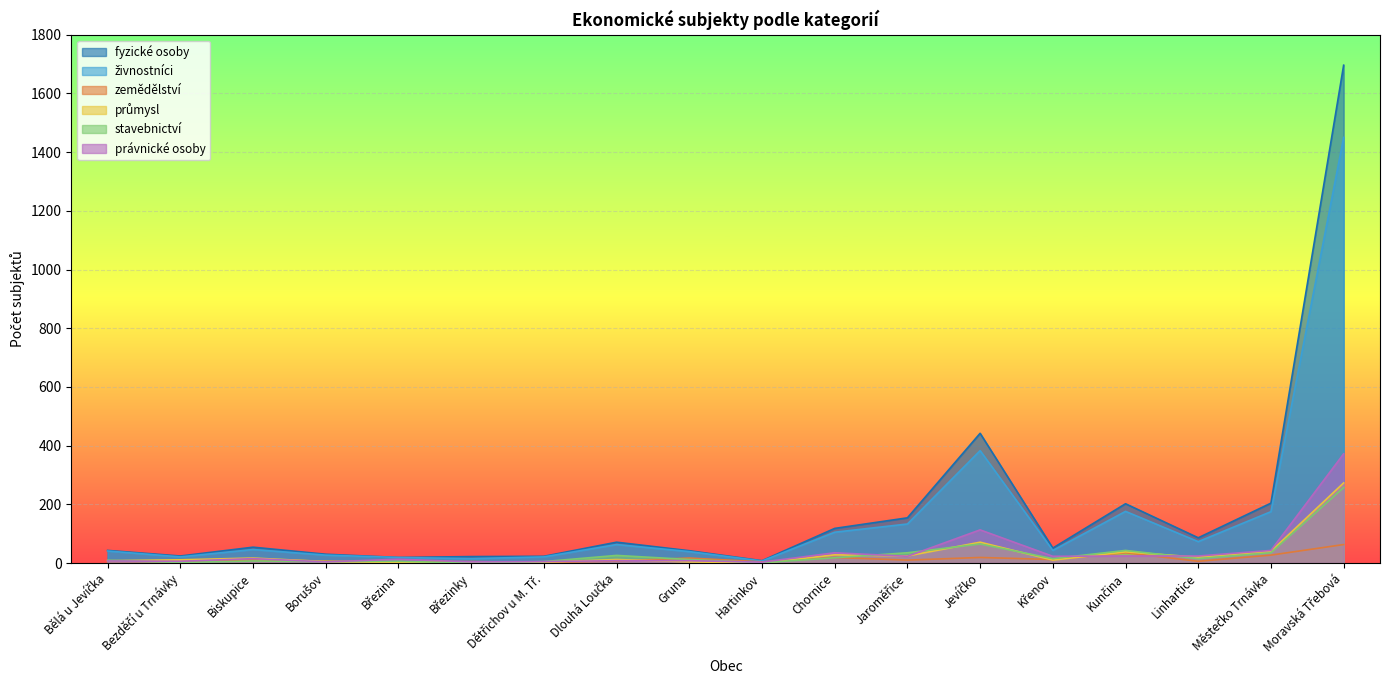

The value of živnostníci at Městečko Trnávka is 86. True or false?

False